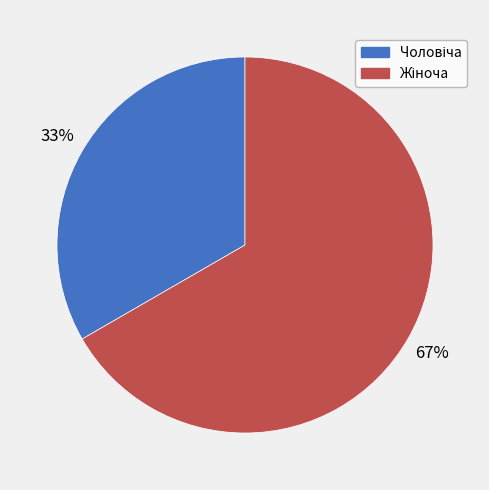

Is there a majority slice in this chart?

Yes